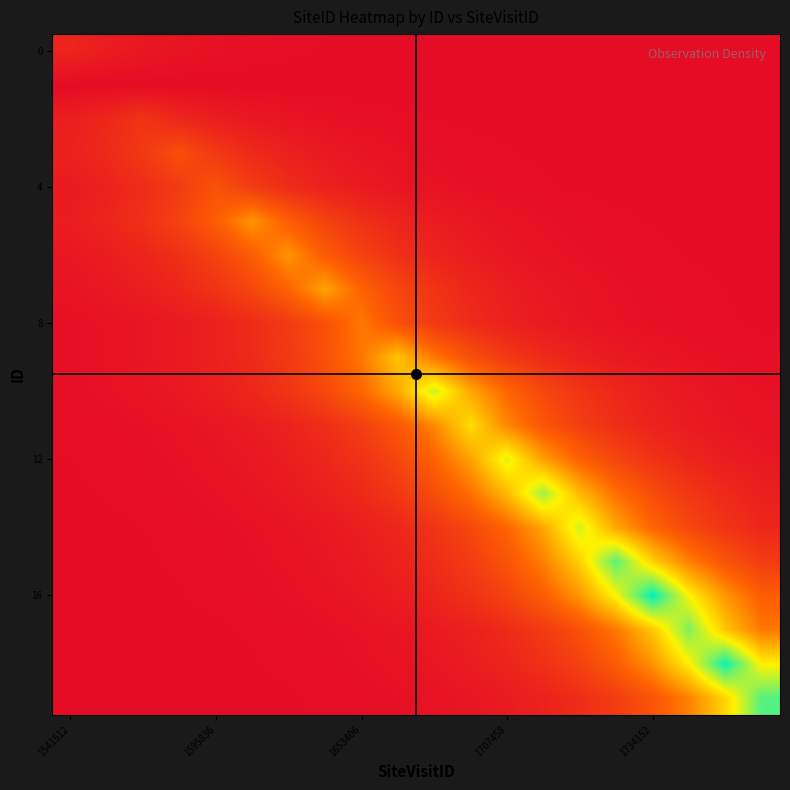

What is the smallest value displayed?

1349948.0